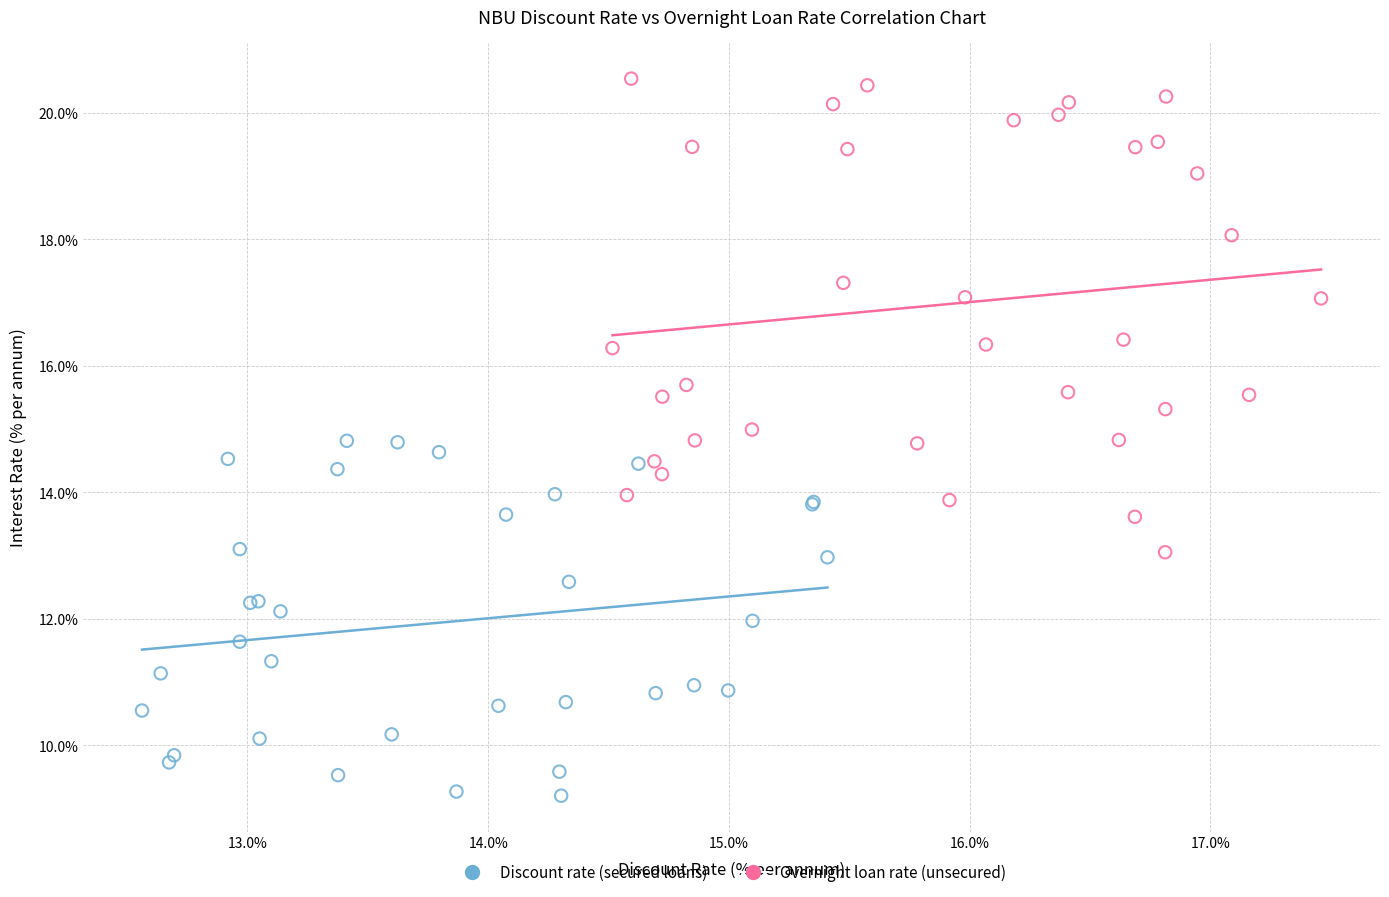

Which series contains the lowest Y value?

Discount rate (secured loans)